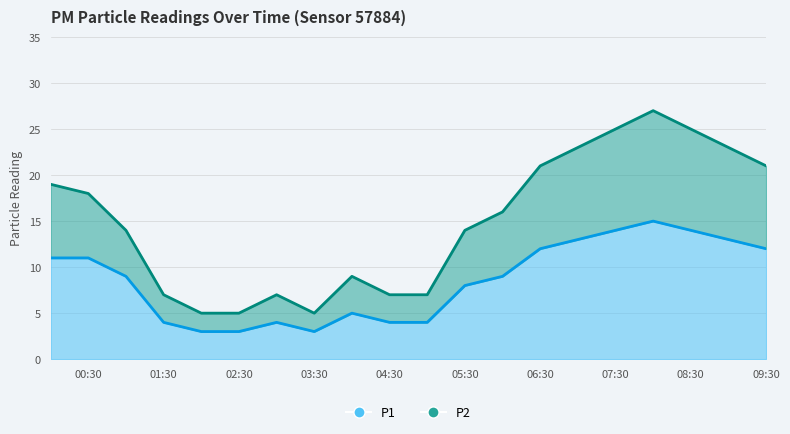

Reading left to right, extract all data points from this chart.

P1: 00:00=11	00:30=11	01:00=9	01:30=4	02:00=3	02:30=3	03:00=4	03:30=3	04:00=5	04:30=4	05:00=4	05:30=8	06:00=9	06:30=12	07:00=13	07:30=14	08:00=15	08:30=14	09:00=13	09:30=12
P2: 00:00=19	00:30=18	01:00=14	01:30=7	02:00=5	02:30=5	03:00=7	03:30=5	04:00=9	04:30=7	05:00=7	05:30=14	06:00=16	06:30=21	07:00=23	07:30=25	08:00=27	08:30=25	09:00=23	09:30=21